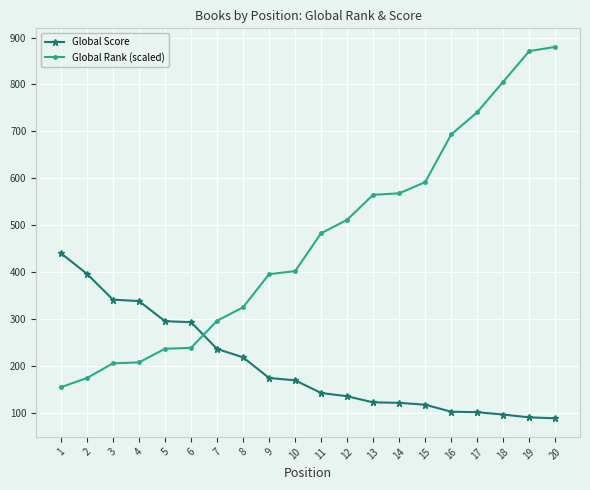

How many lines are shown in the chart?

2